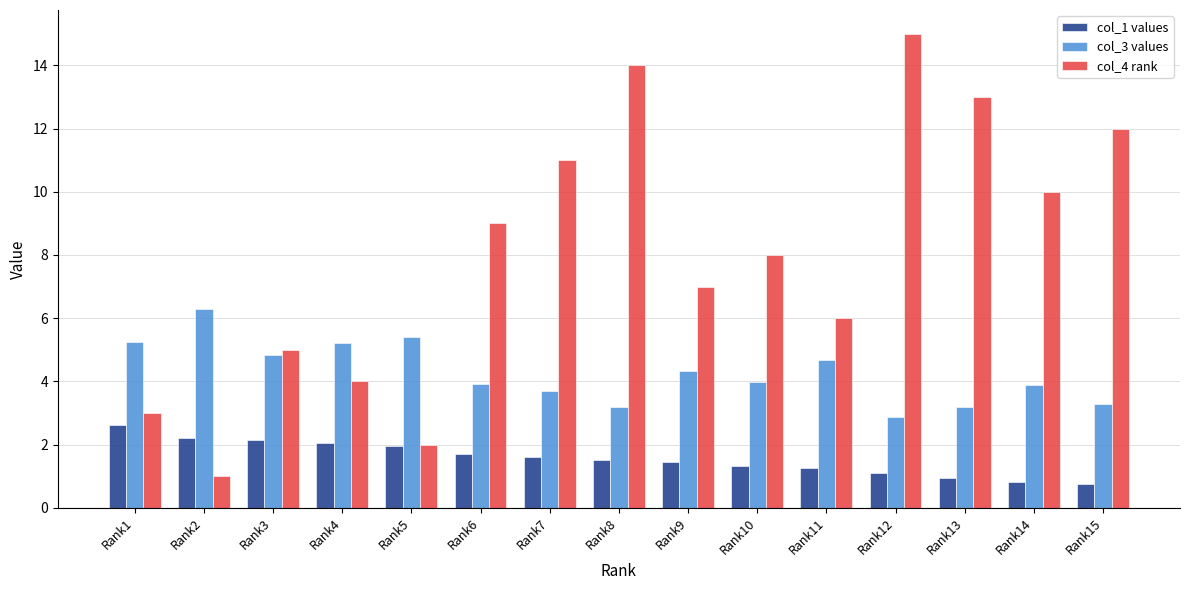

What is the total value across all series at Rank3?

12.0